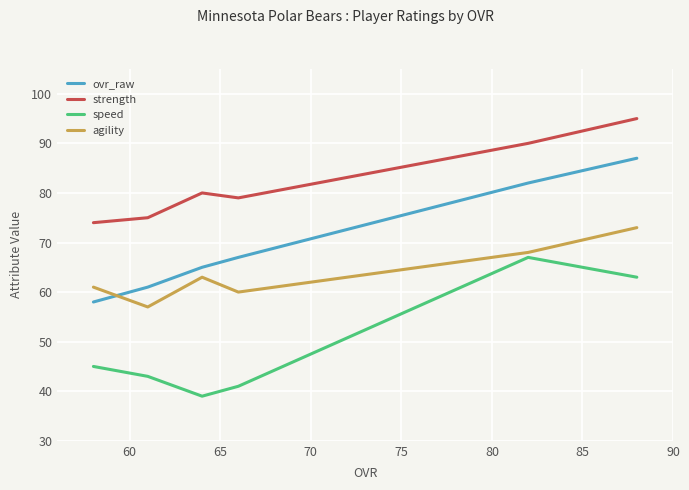

What is the minimum value for agility?

57